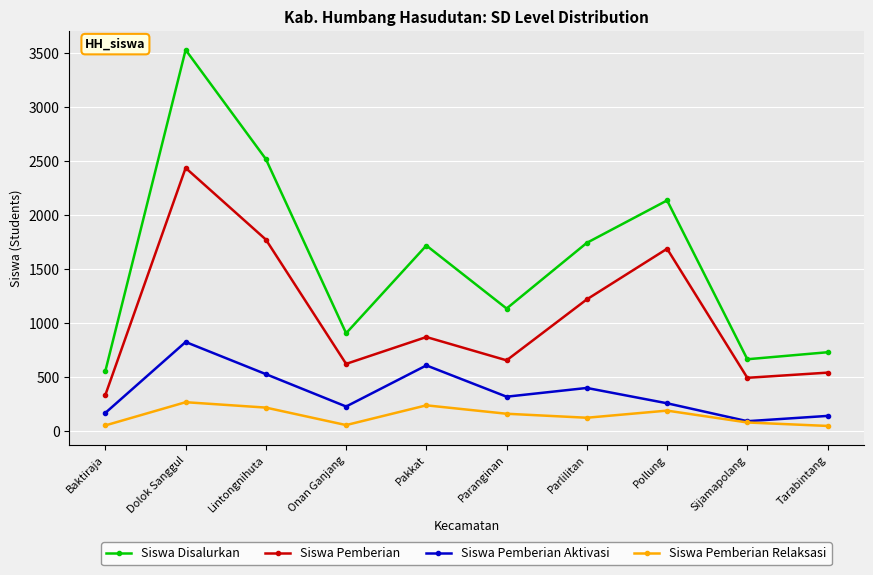

What is the difference between the highest and lowest values at Sijamapolang?

586